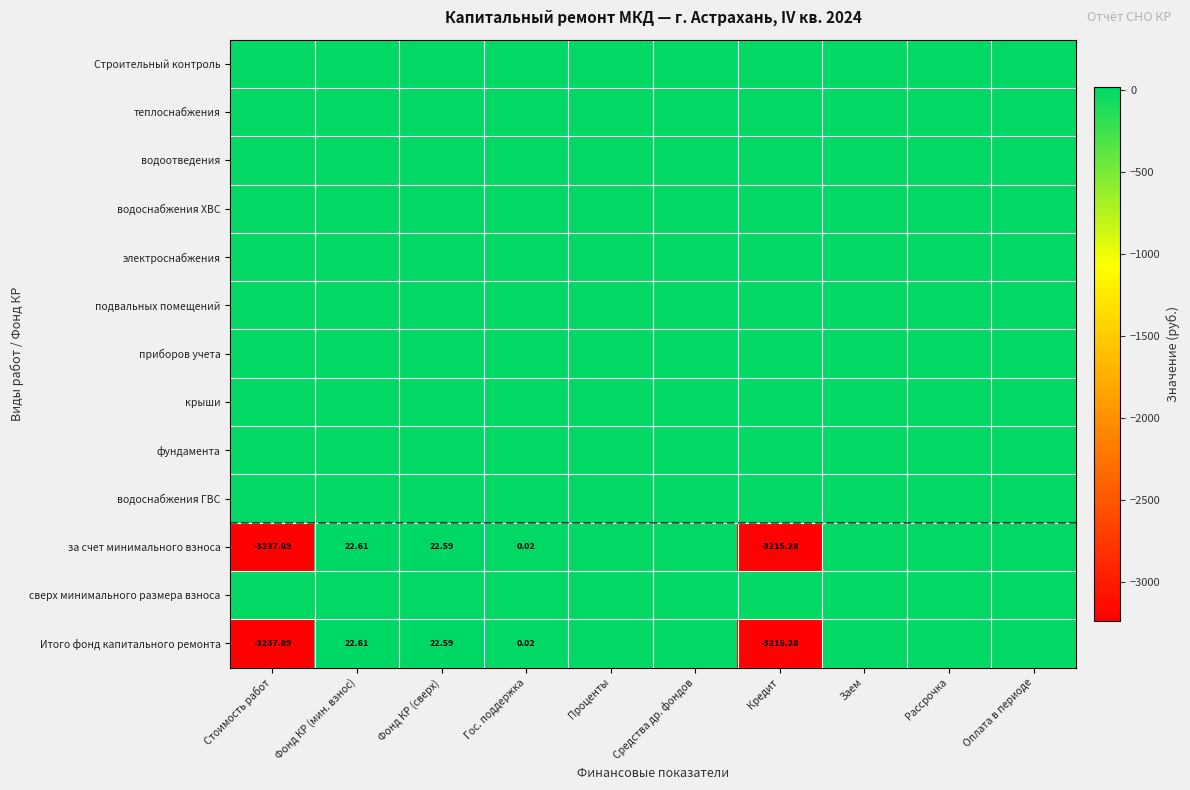

List the series in order of their peak value, highest first.

за счет минимального взноса, Итого фонд капитального ремонта, Строительный контроль, теплоснабжения, водоотведения, водоснабжения ХВС, электроснабжения, подвальных помещений, приборов учета, крыши, фундамента, водоснабжения ГВС, сверх минимального размера взноса